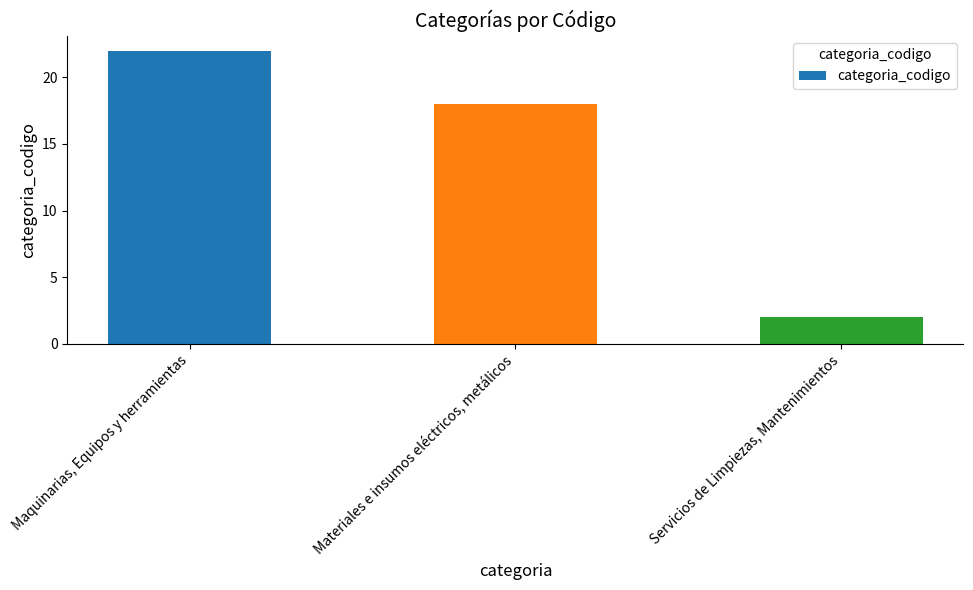

What is the change in value from Maquinarias, Equipos y herramientas to Materiales e insumos eléctricos, metálicos?

-4